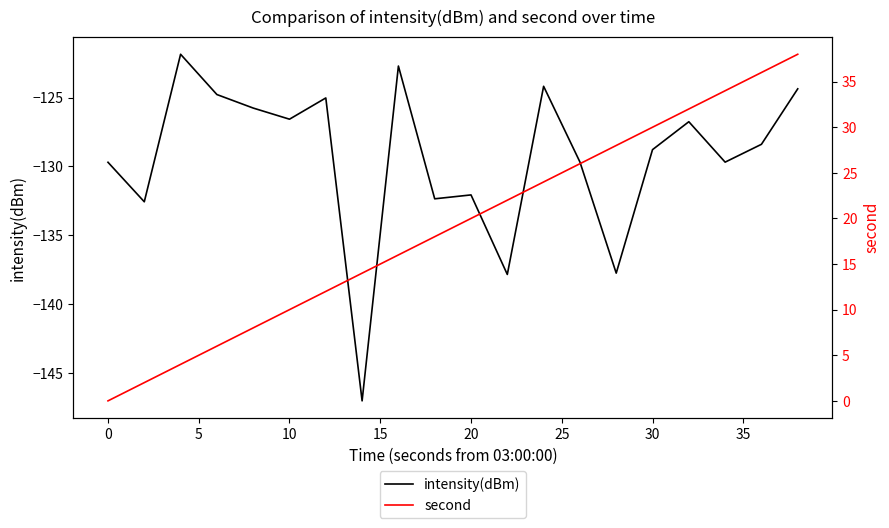

What is the smallest value displayed?

-147.0